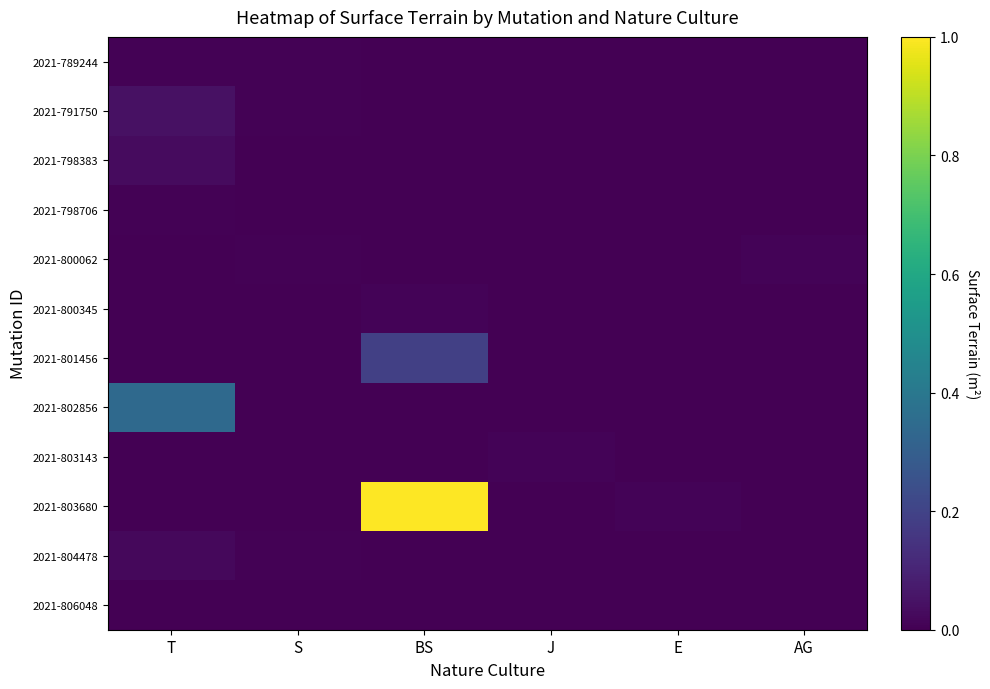

Reading left to right, transcribe all the data shown in this chart.

2021-789244: T=0.0	S=0.0	BS=0.0	J=0.0	E=0.0	AG=0.0
2021-791750: T=0.0	S=0.0	BS=0.0	J=0.0	E=0.0	AG=0.0
2021-798383: T=0.0	S=0.0	BS=0.0	J=0.0	E=0.0	AG=0.0
2021-798706: T=0.0	S=0.0	BS=0.0	J=0.0	E=0.0	AG=0.0
2021-800062: T=0.0	S=0.0	BS=0.0	J=0.0	E=0.0	AG=0.0
2021-800345: T=0.0	S=0.0	BS=0.0	J=0.0	E=0.0	AG=0.0
2021-801456: T=0.0	S=0.0	BS=0.2	J=0.0	E=0.0	AG=0.0
2021-802856: T=0.3	S=0.0	BS=0.0	J=0.0	E=0.0	AG=0.0
2021-803143: T=0.0	S=0.0	BS=0.0	J=0.0	E=0.0	AG=0.0
2021-803680: T=0.0	S=0.0	BS=1.0	J=0.0	E=0.0	AG=0.0
2021-804478: T=0.0	S=0.0	BS=0.0	J=0.0	E=0.0	AG=0.0
2021-806048: T=0.0	S=0.0	BS=0.0	J=0.0	E=0.0	AG=0.0